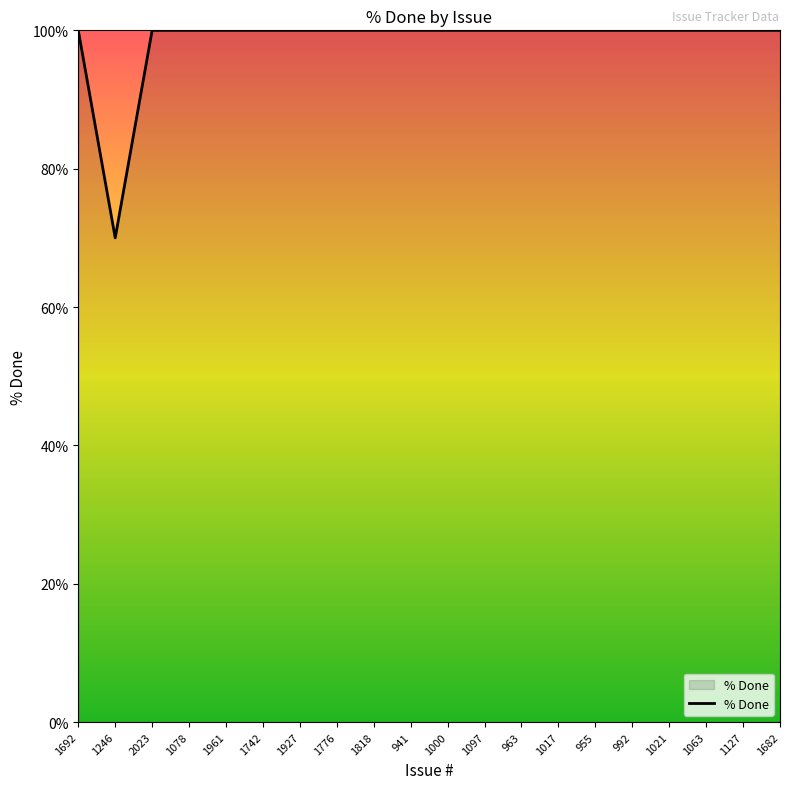

Reading left to right, what are all the values shown in this chart?

100	70	100	100	100	100	100	100	100	100	100	100	100	100	100	100	100	100	100	100